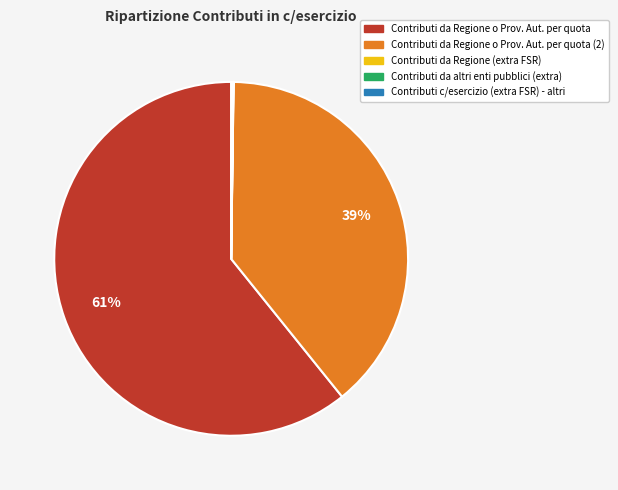

To the nearest percent, what is the difference between the largest and smallest slice percentages?

61%